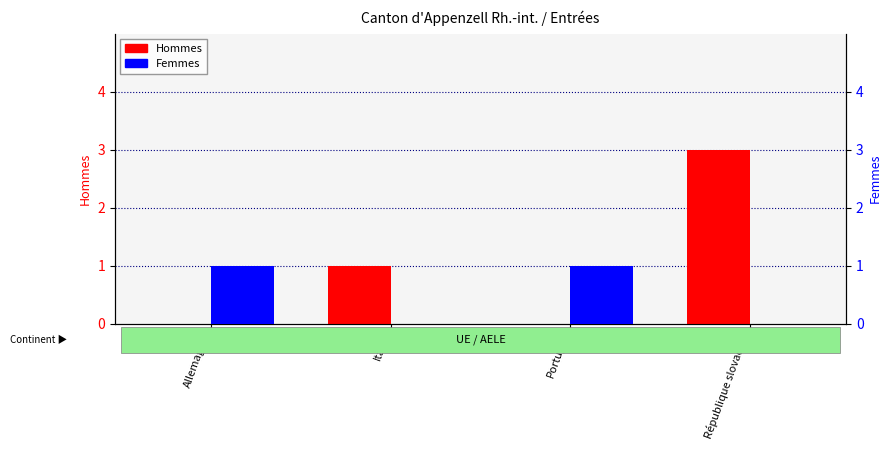

Reading right to left, what are all the values shown in this chart?

Hommes: 3	0	1	0
Femmes: 0	1	0	1